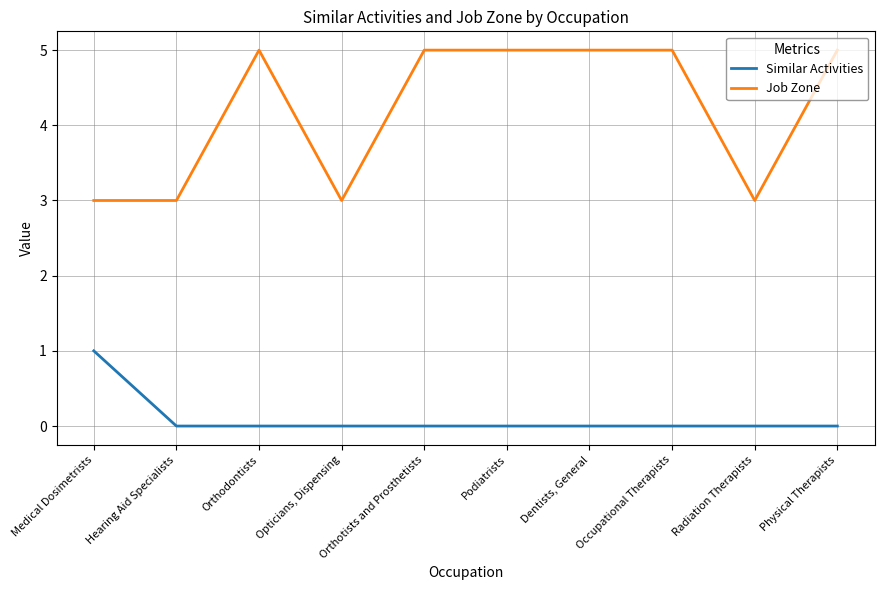

List the series in order of their overall mean, lowest first.

Similar Activities, Job Zone